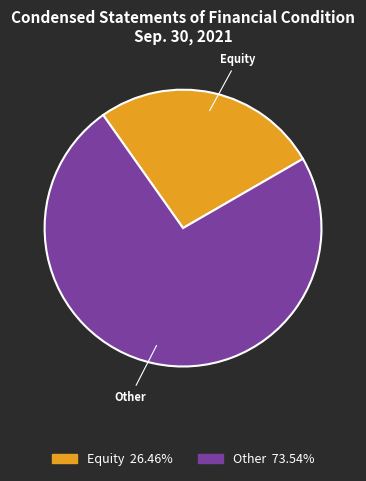

How many segments does this pie chart have?

2